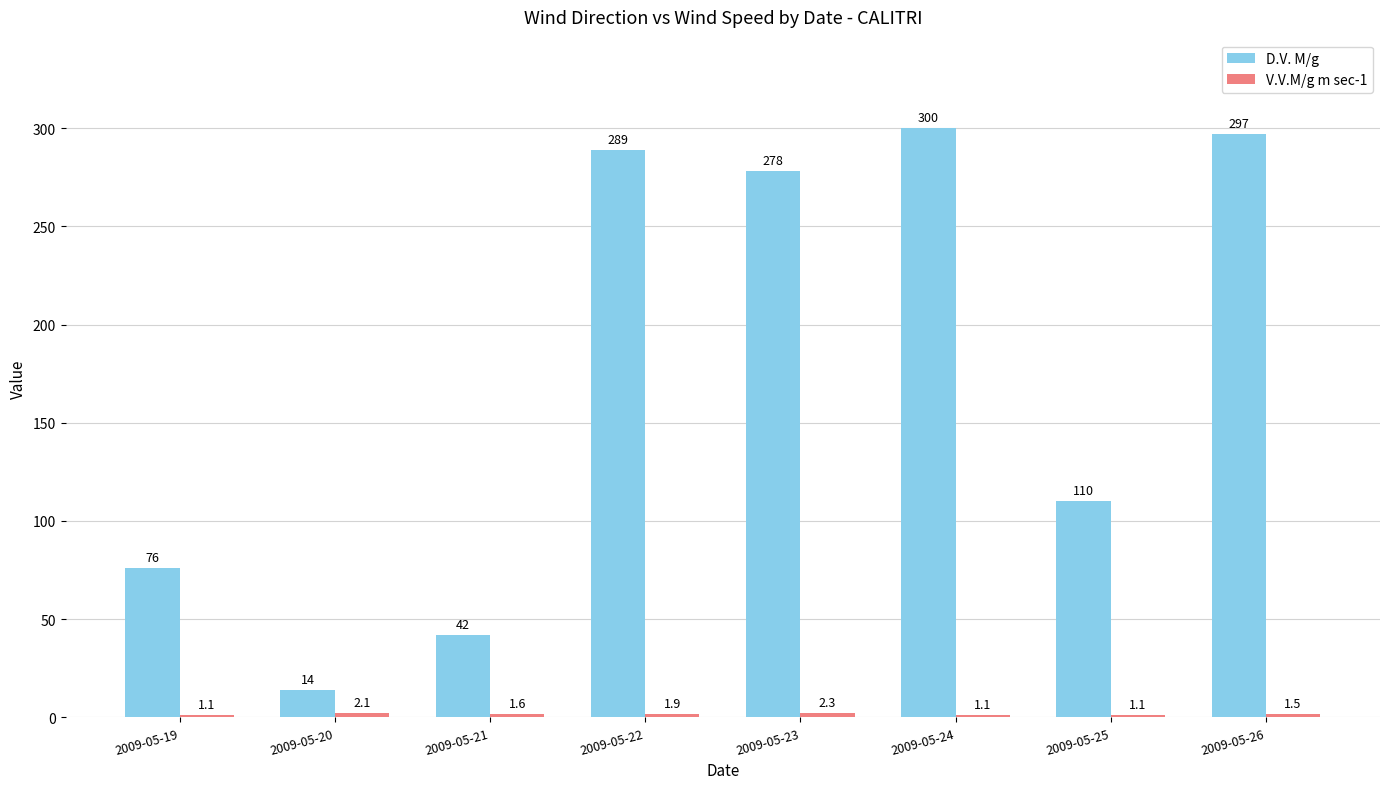

What is the lowest value of the D.V. M/g series?

14.0